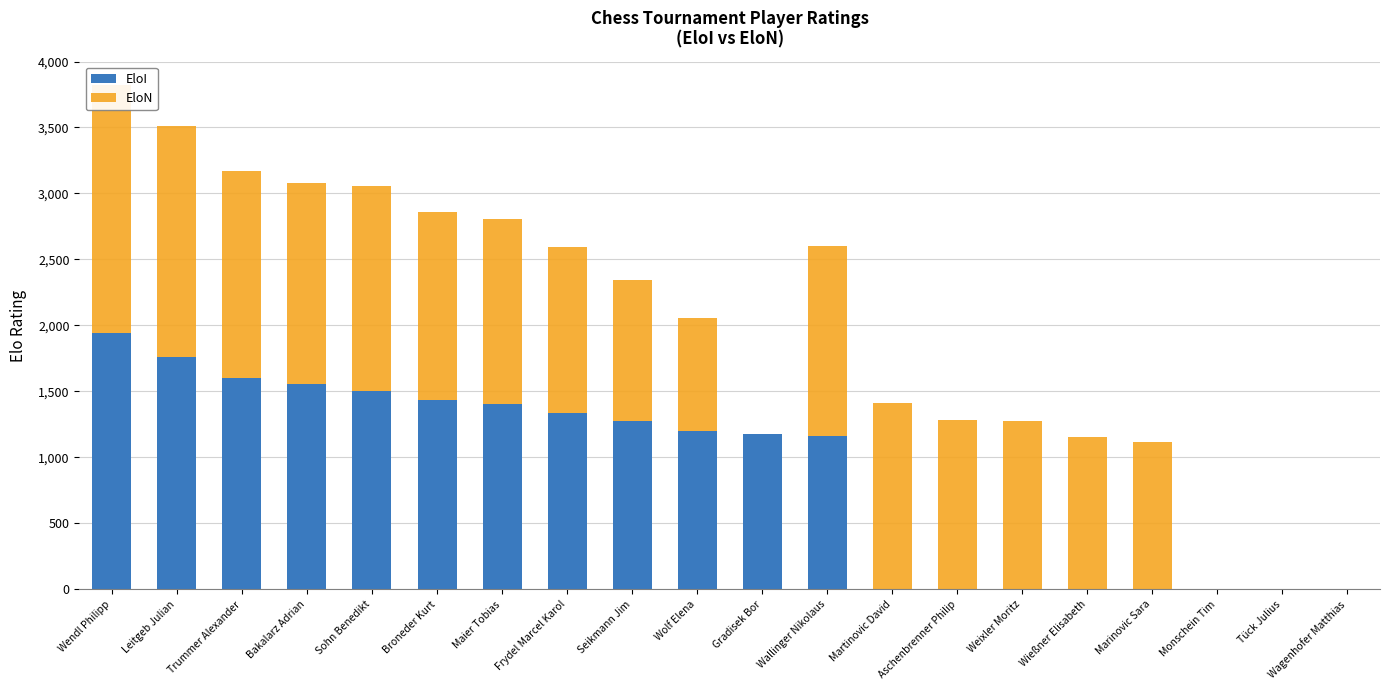

What is the label of the 7th bar from the left?

Maier Tobias